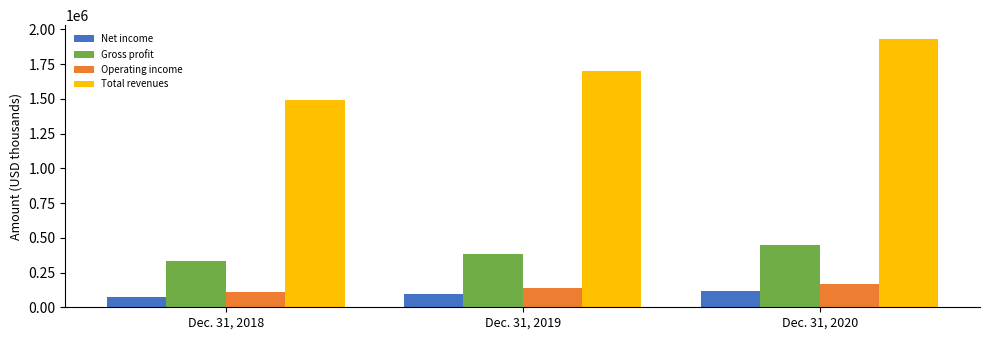

Reading right to left, extract all data points from this chart.

Net income: 114022	94423	77395
Gross profit: 447433	386049	333312
Operating income: 170641	138489	109617
Total revenues: 1933918	1701115	1492988